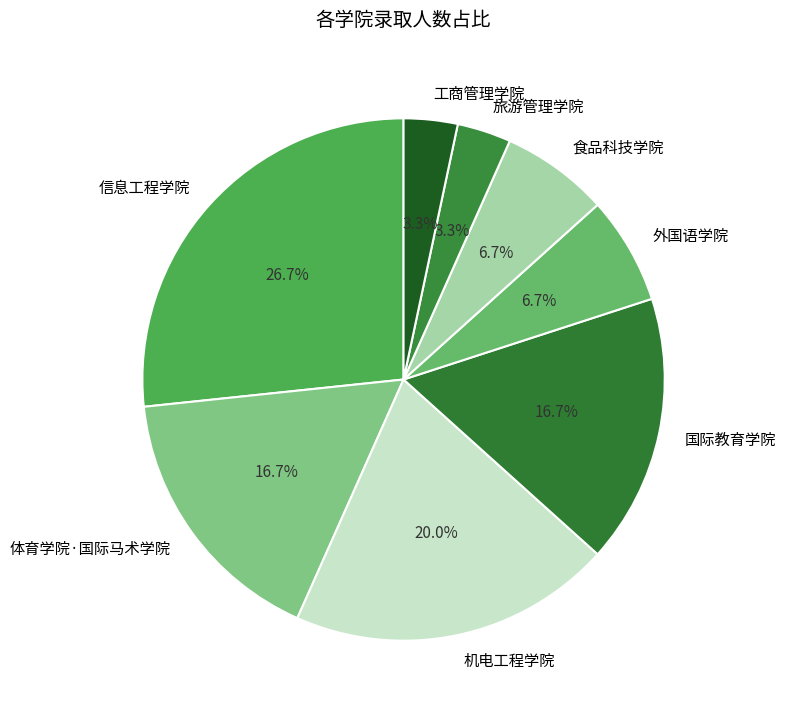

The 旅游管理学院 slice represents 3% of the pie. True or false?

True